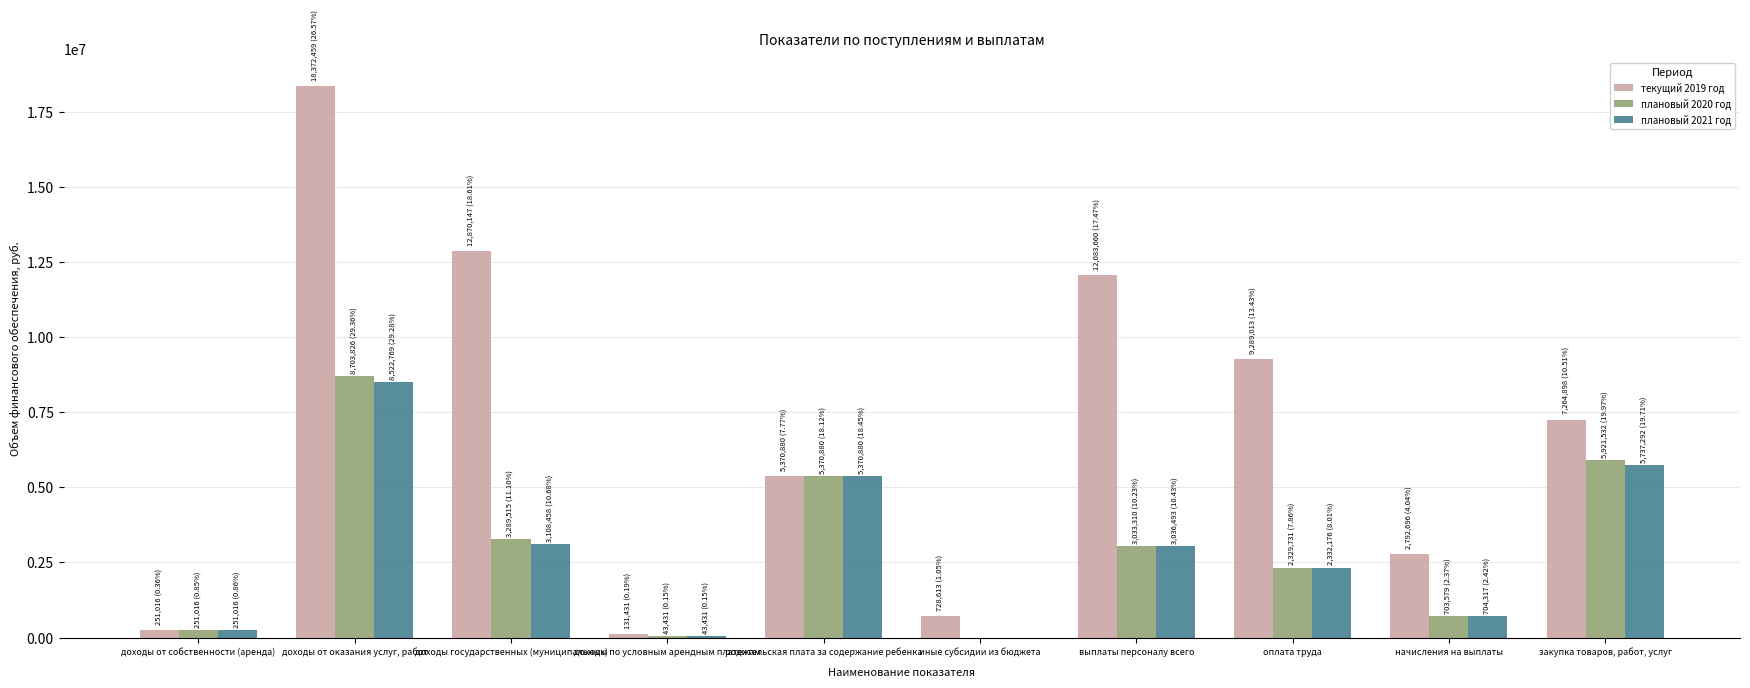

At which category is the sum across all series the highest?

доходы от оказания услуг, работ